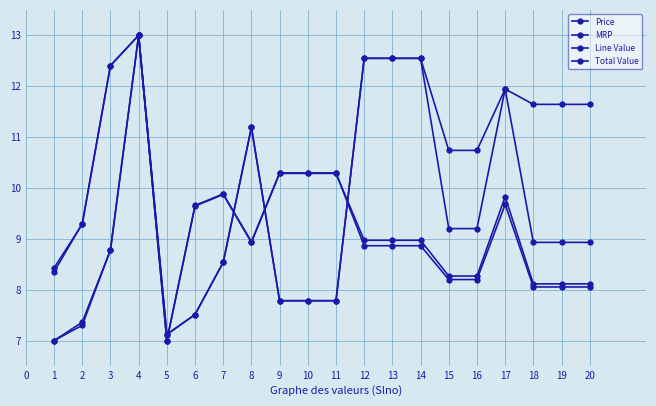

How many data points in MRP are less than 10?

9